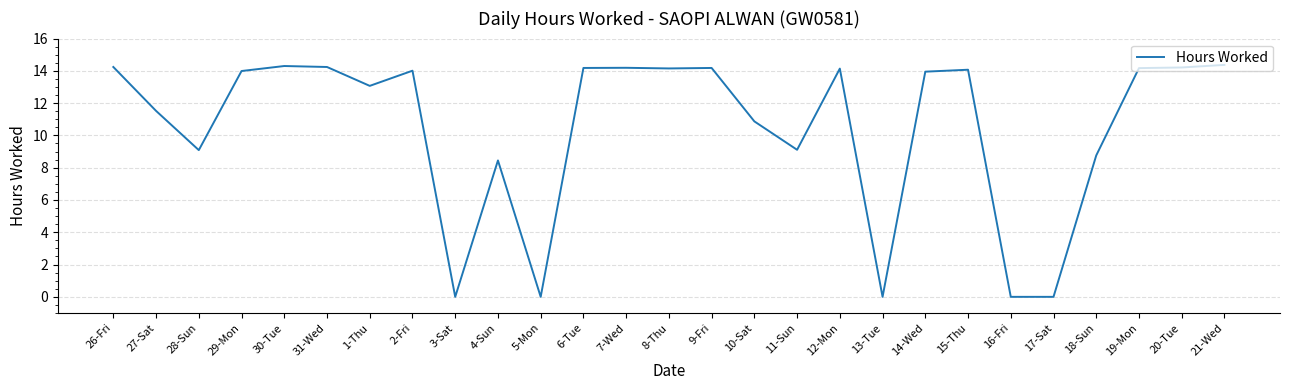

The chart shows a value of 4.5 at 18-Sun. True or false?

False